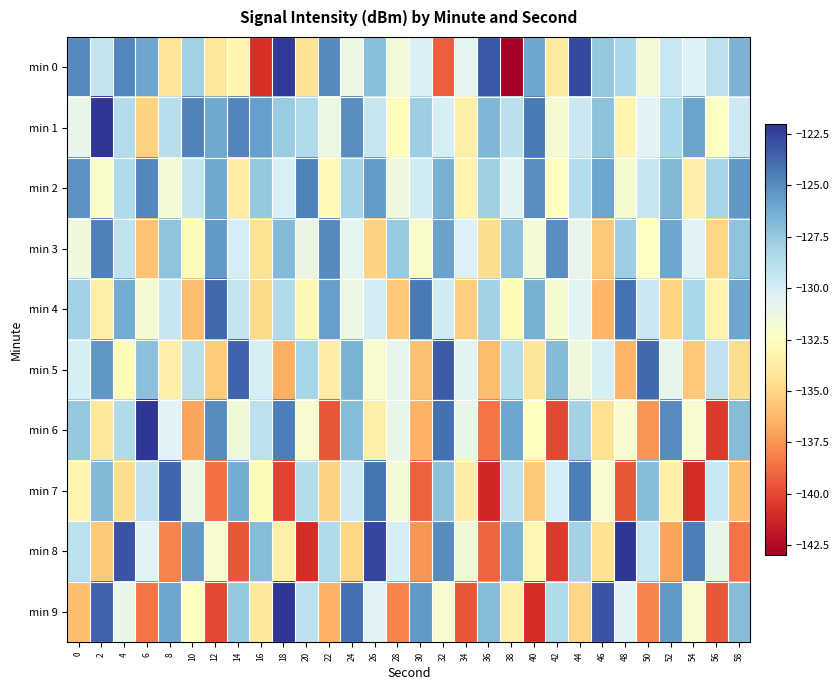

Which series has the largest range (max minus min)?

min 0